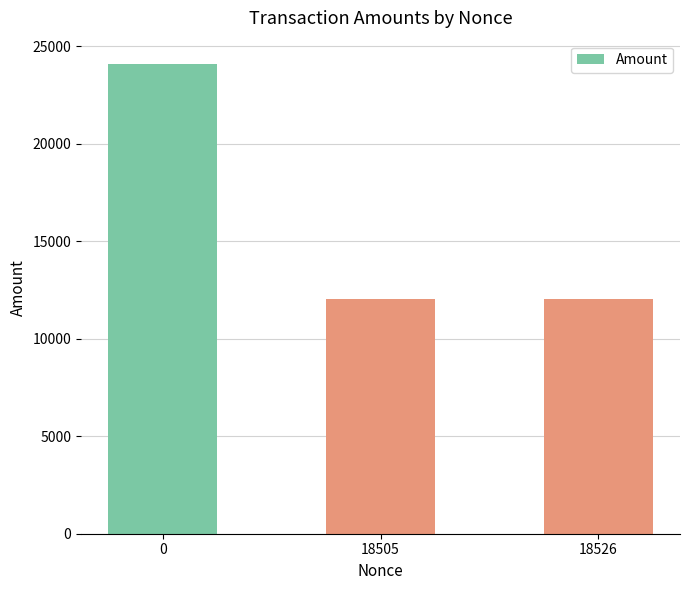

Where is the data nearest to the value 18044?

18526